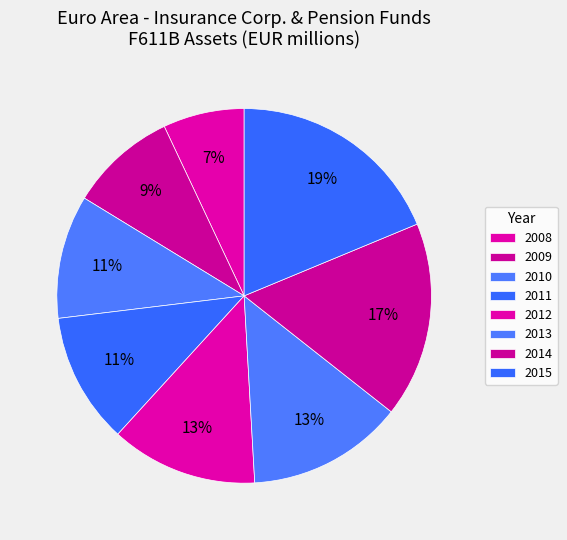

To the nearest percent, what is the difference between the 2009 and 2008 slice percentages?

2%